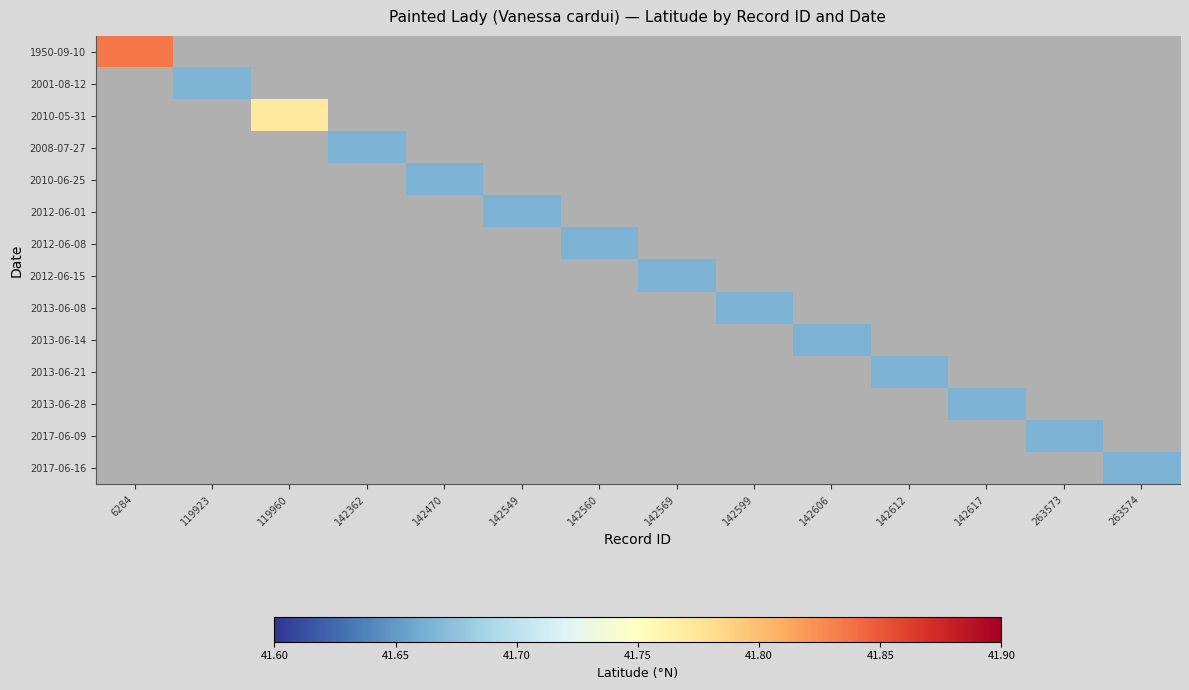

At which category does the chart reach its minimum across all series?

142362